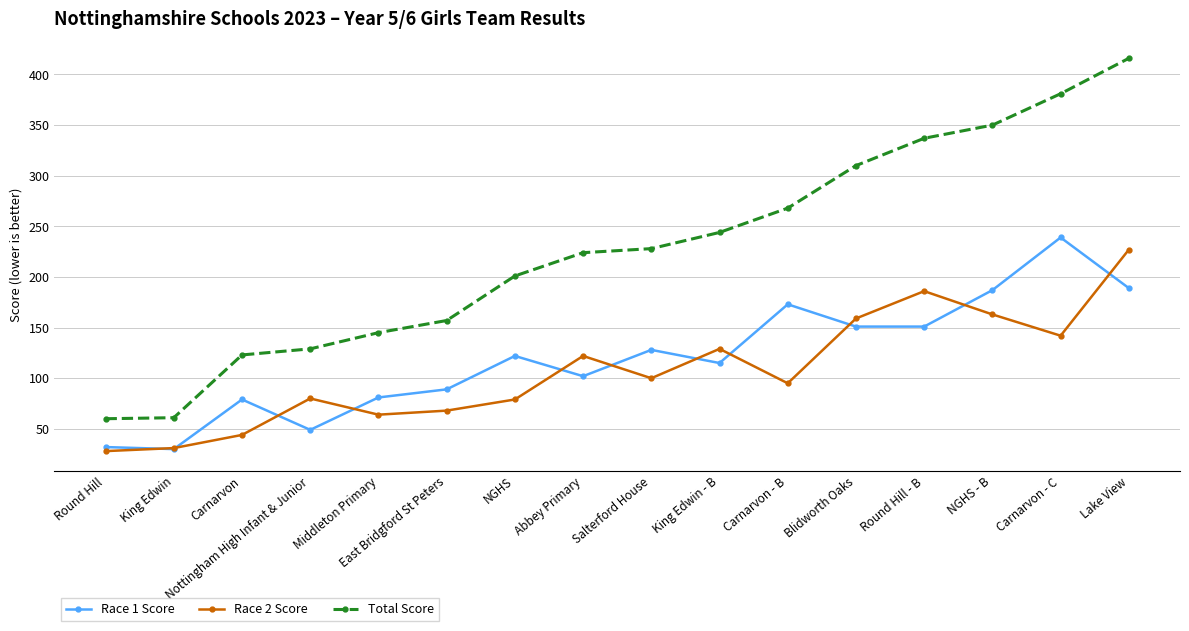

How many series are shown in this chart?

3